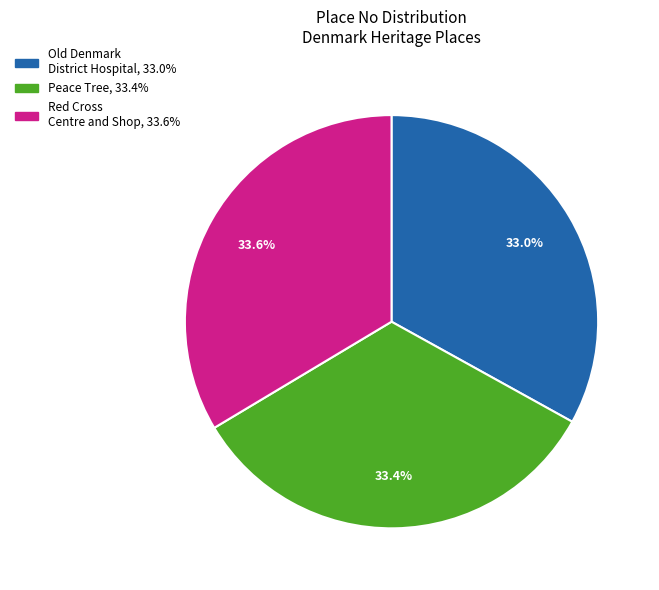

Does Red Cross Centre and Shop represent more than half of the total?

No